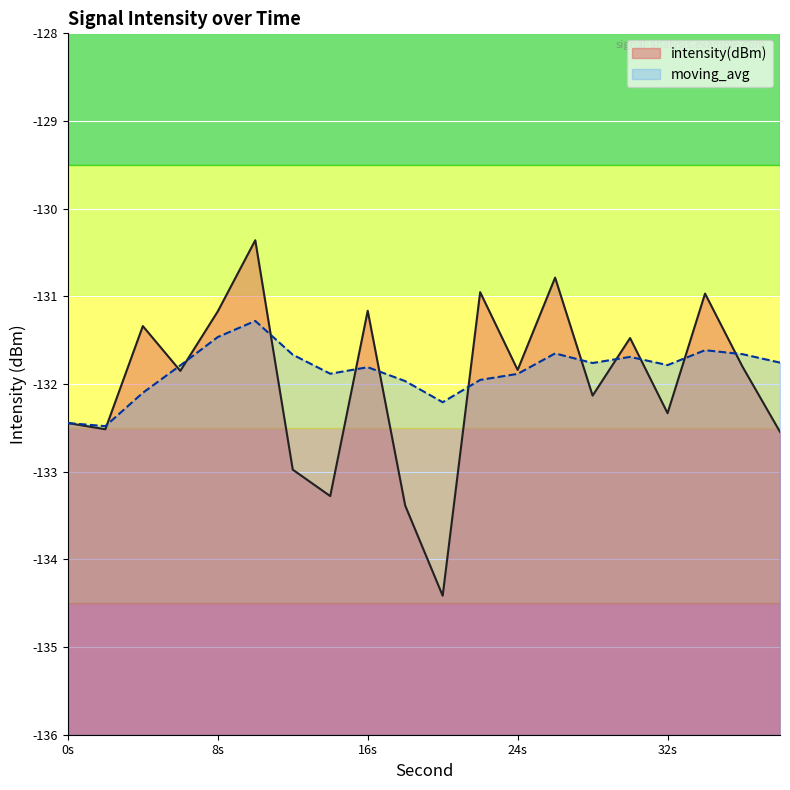

What is the value of the moving_avg point at the 19th from the left?

-131.7